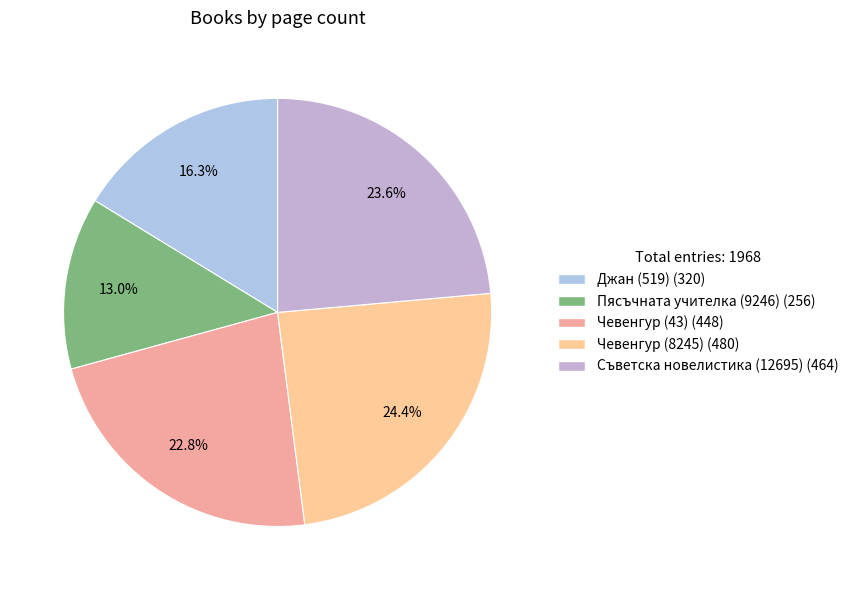

Rank the categories by value from highest to lowest.

Чевенгур (8245), Съветска новелистика (12695), Чевенгур (43), Джан (519), Пясъчната учителка (9246)